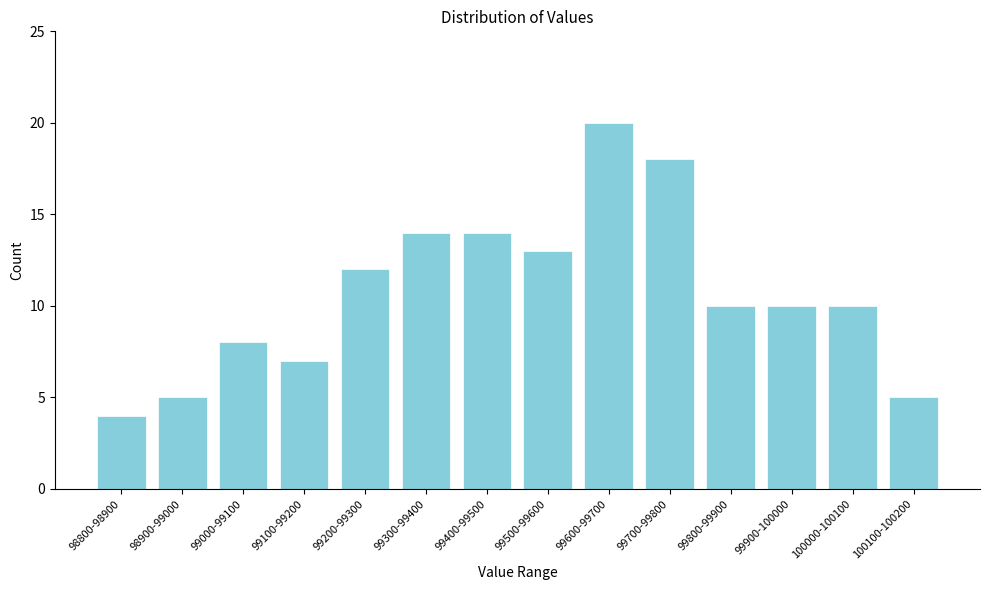

Reading left to right, transcribe all the data shown in this chart.

98800-98900=4	98900-99000=5	99000-99100=8	99100-99200=7	99200-99300=12	99300-99400=14	99400-99500=14	99500-99600=13	99600-99700=20	99700-99800=18	99800-99900=10	99900-100000=10	100000-100100=10	100100-100200=5